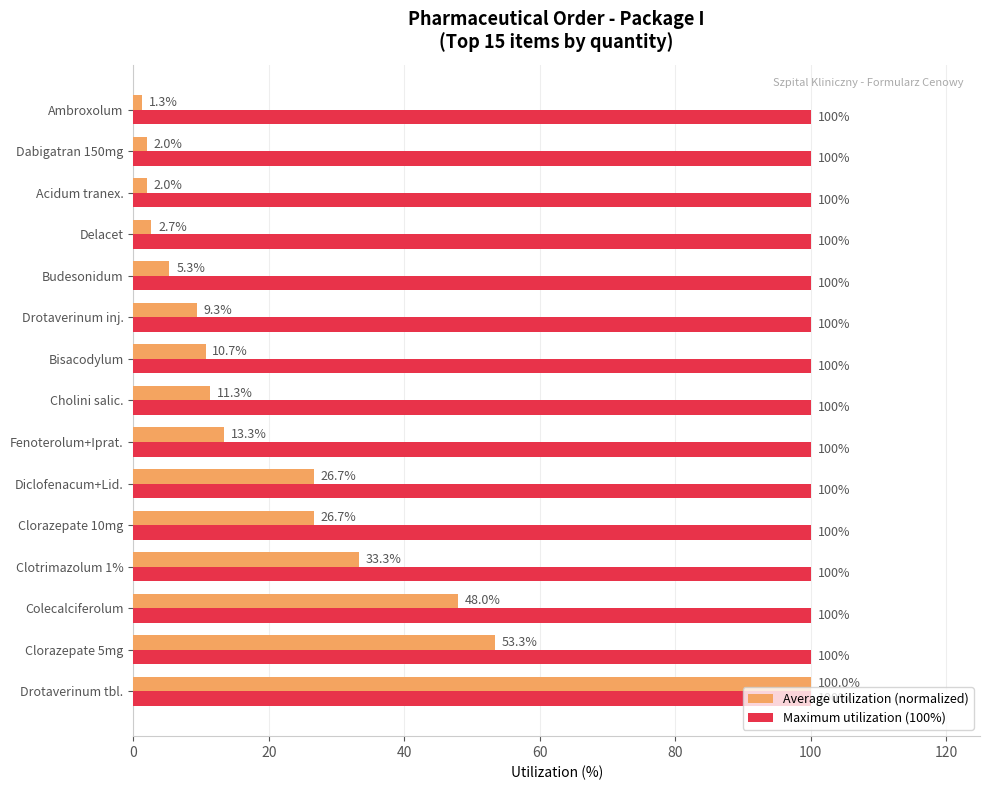

Which series has the largest range (max minus min)?

Average utilization (normalized)